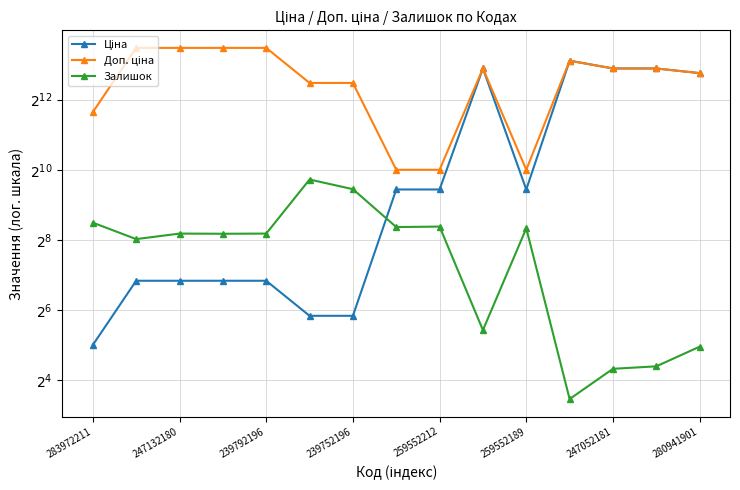

What are all the series names shown in the legend?

Ціна, Доп. ціна, Залишок